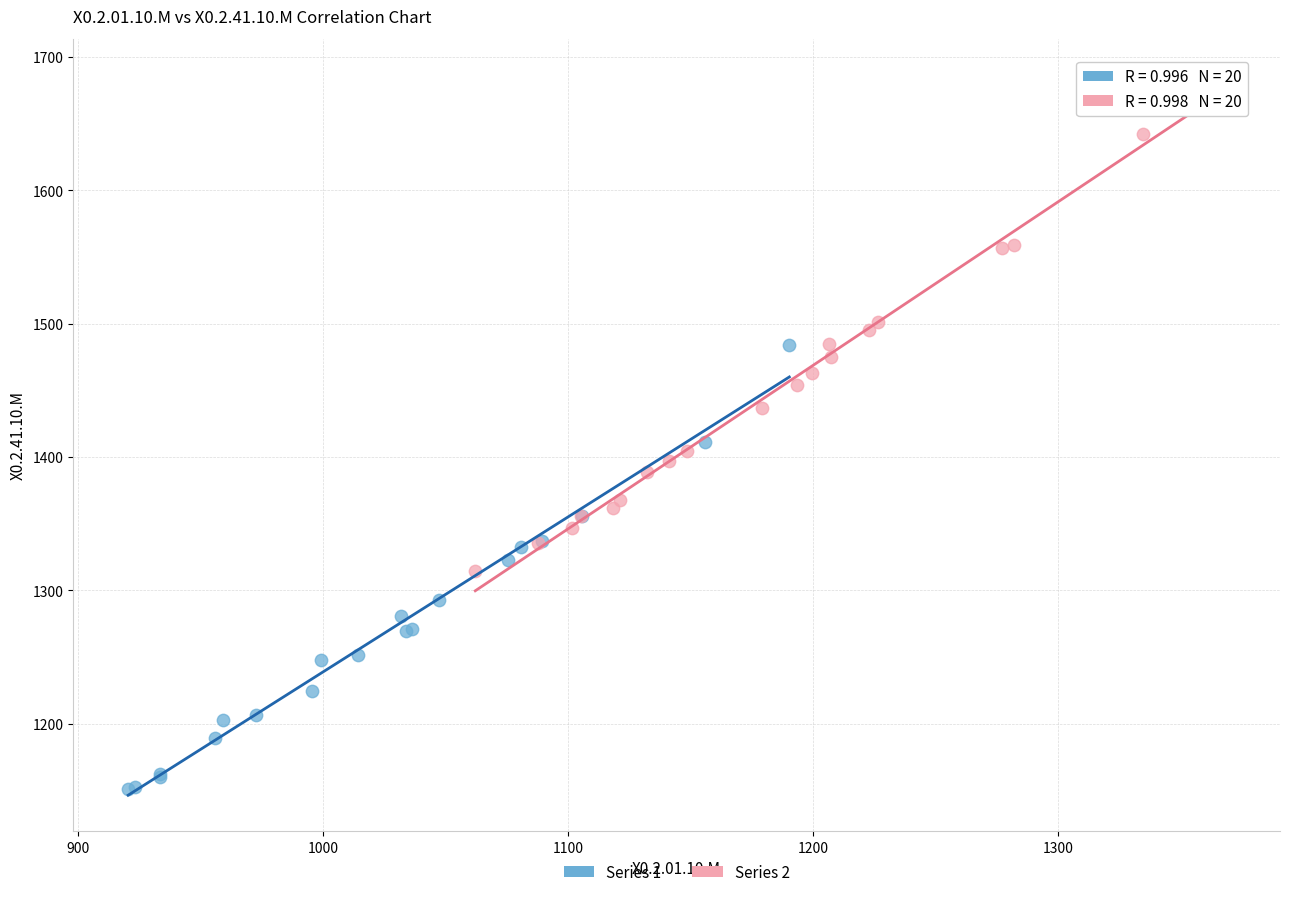

Which series contains the highest Y value?

Series 2